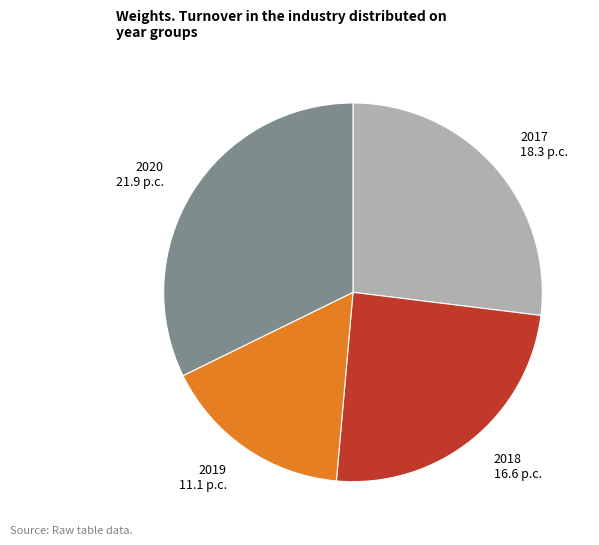

Do 2019 and 2018 together represent more than half of the pie?

No